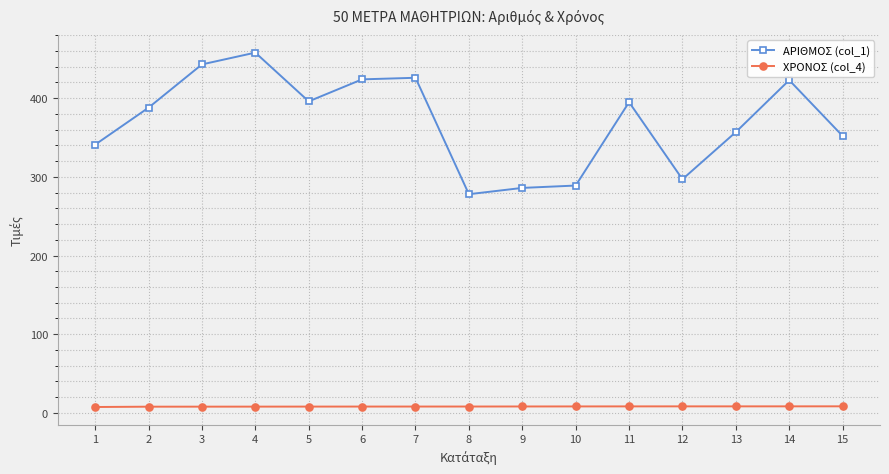

Rank the series by their maximum value, from highest to lowest.

ΑΡΙΘΜΟΣ (col_1), ΧΡΟΝΟΣ (col_4)